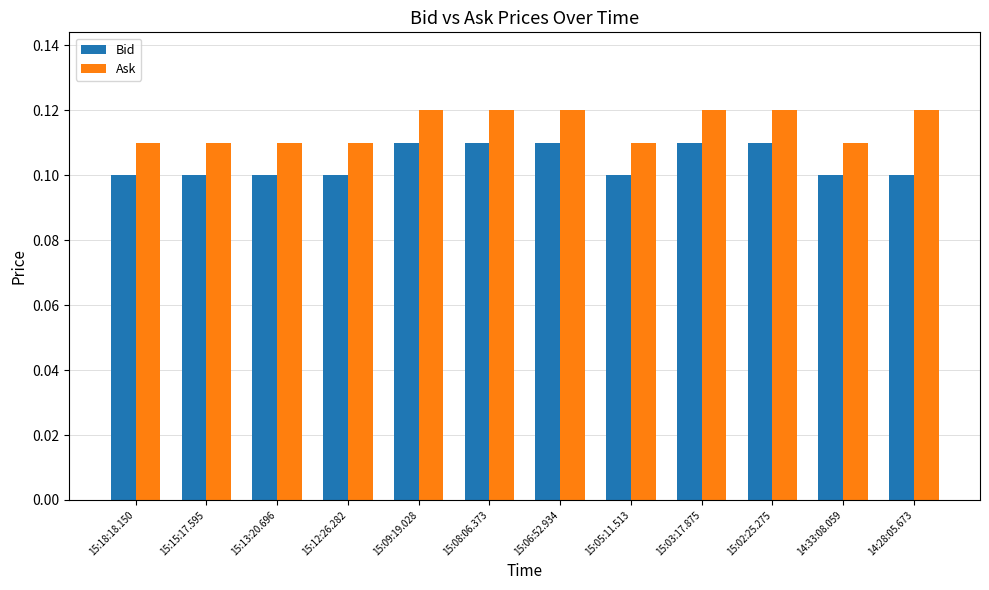

At how many categories does at least one series exceed 0?

12